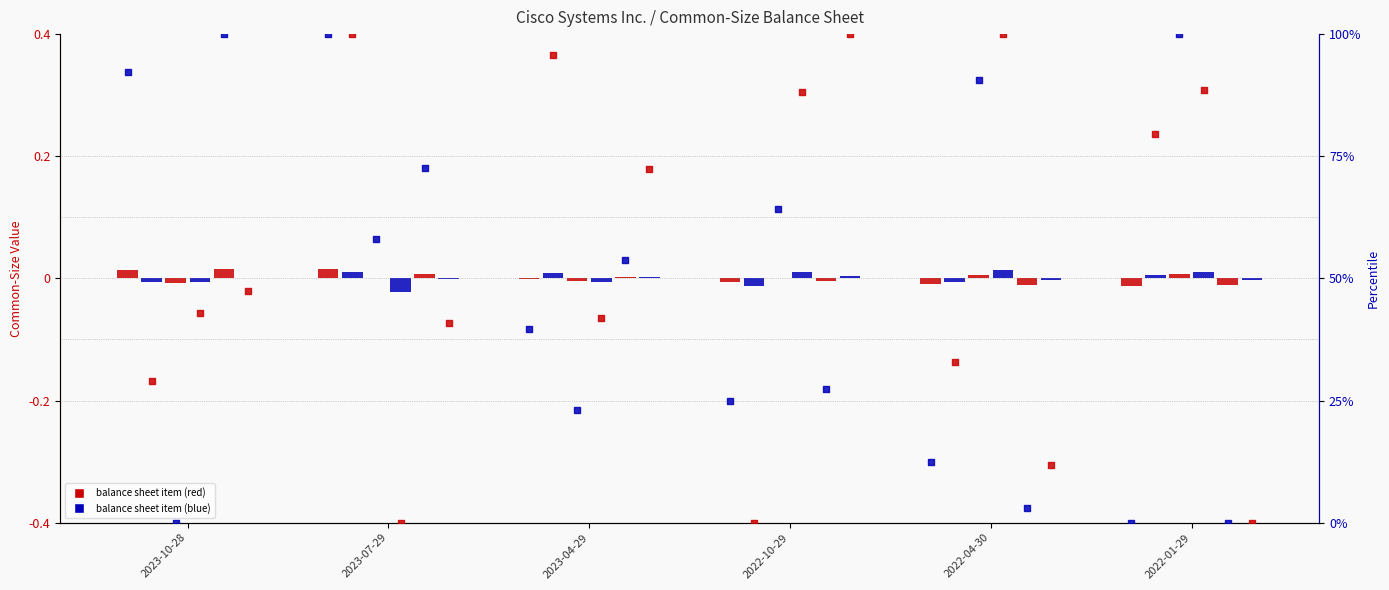

At which category is the sum across all series the highest?

2023-10-28